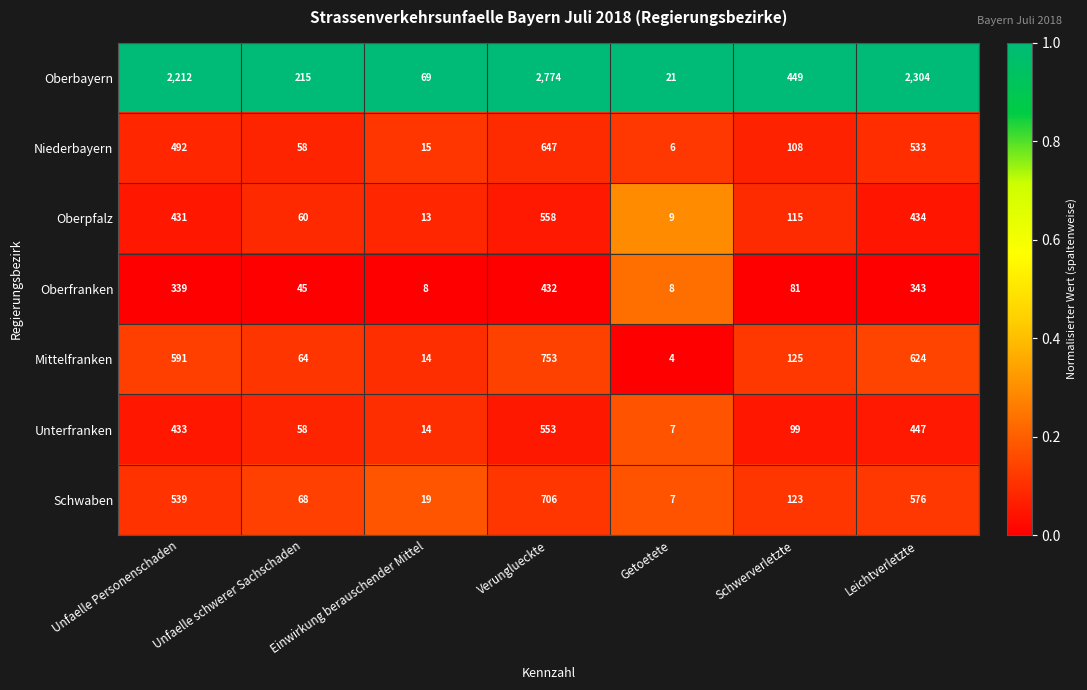

What is the maximum value shown in the chart?

2774